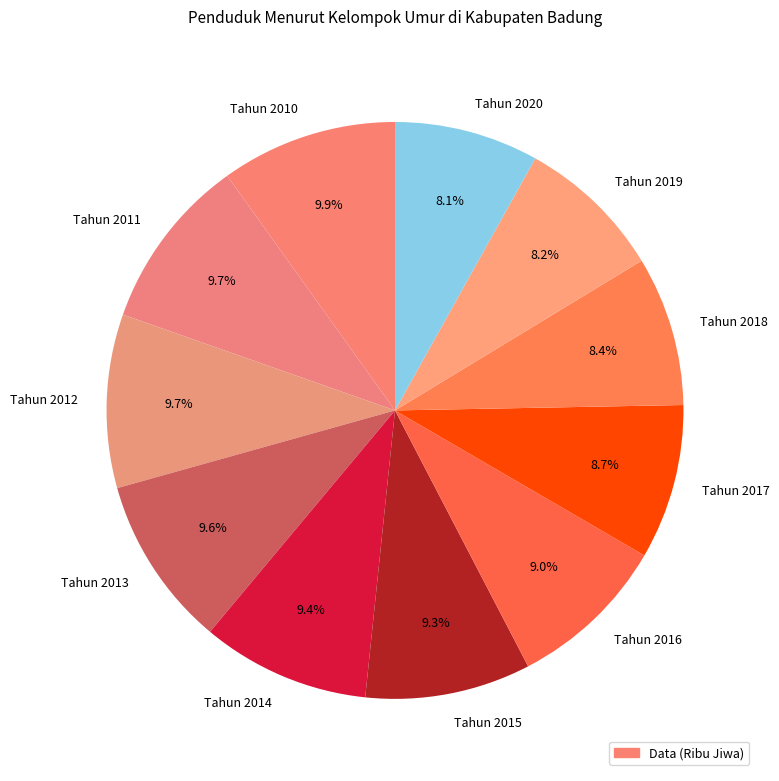

Do Tahun 2013 and Tahun 2019 together represent more than half of the pie?

No